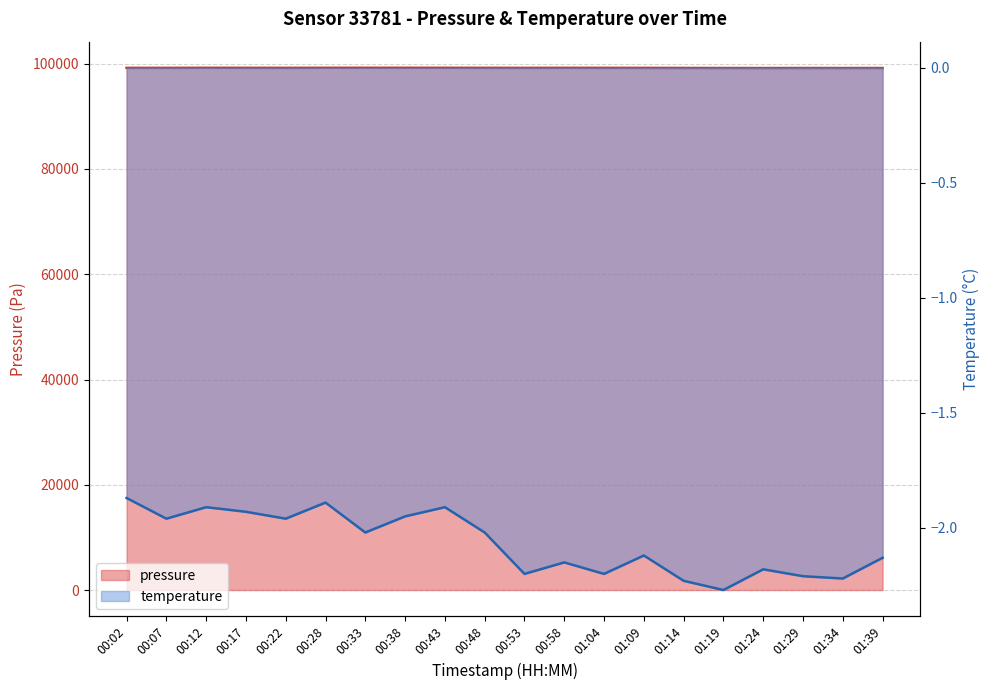

Rank the series by their maximum value, from lowest to highest.

temperature, pressure